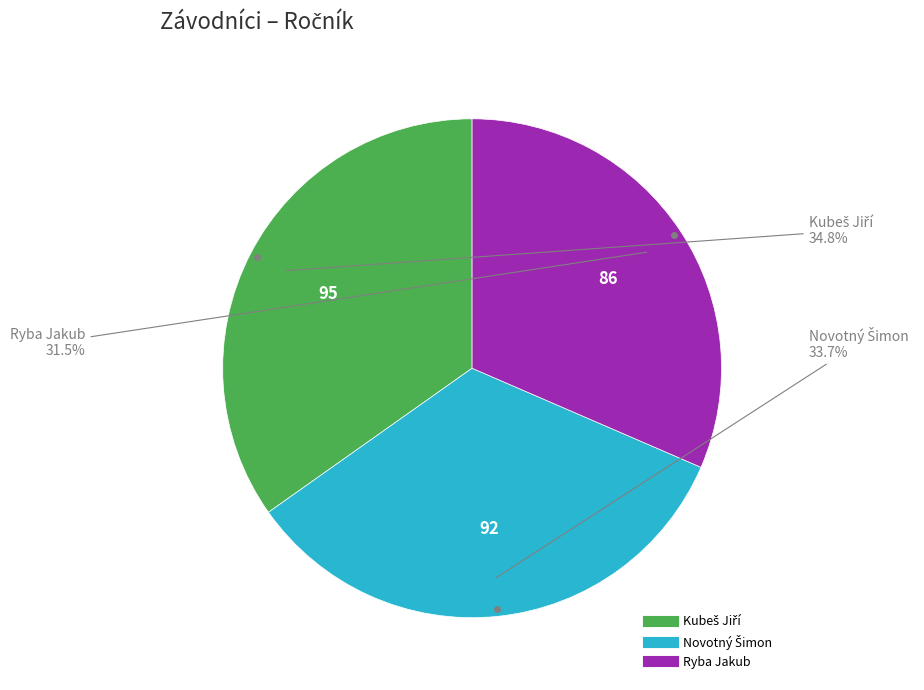

To the nearest percent, what is the average slice percentage?

33%